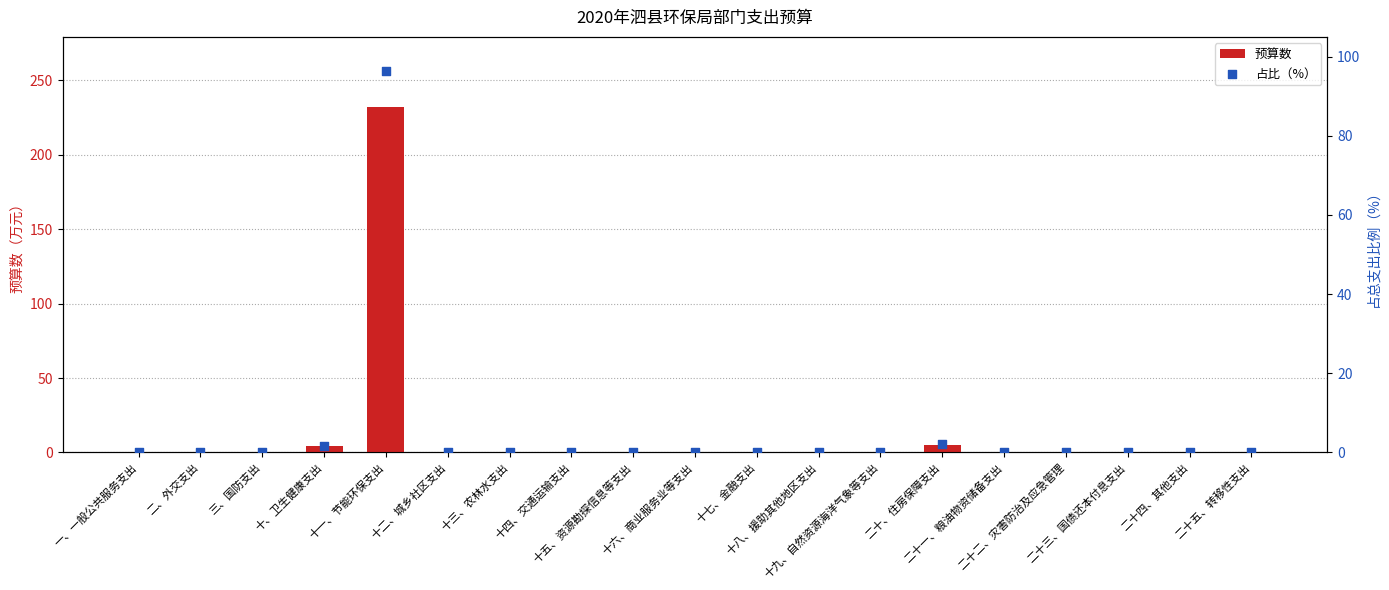

Is the value of 预算数 at 十三、农林水支出 greater than the value of 占比（%） at 十三、农林水支出?

No